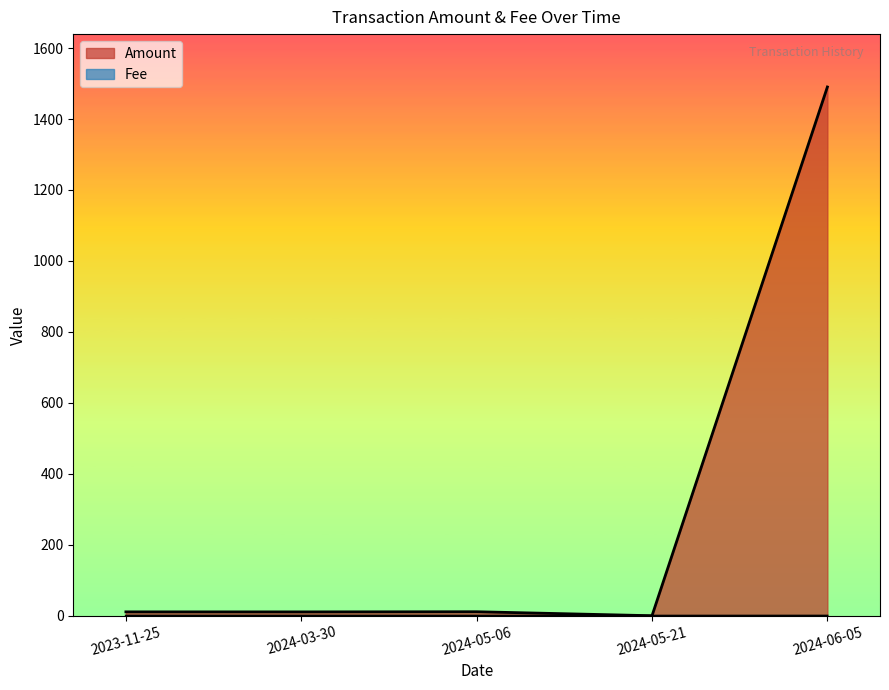

What is the label of the 1st point from the left?

2023-11-25